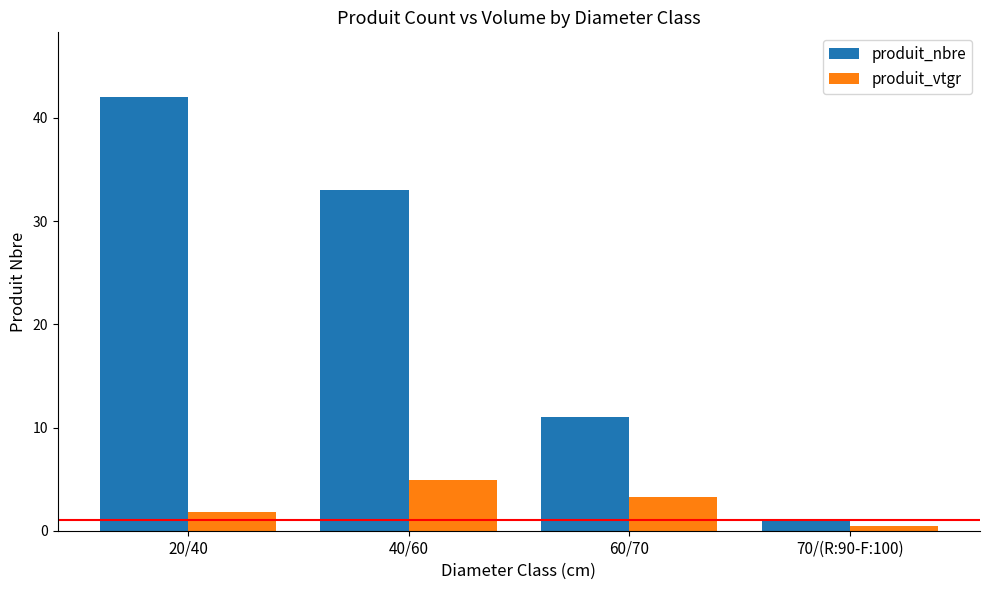

What are all the series names shown in the legend?

produit_nbre, produit_vtgr